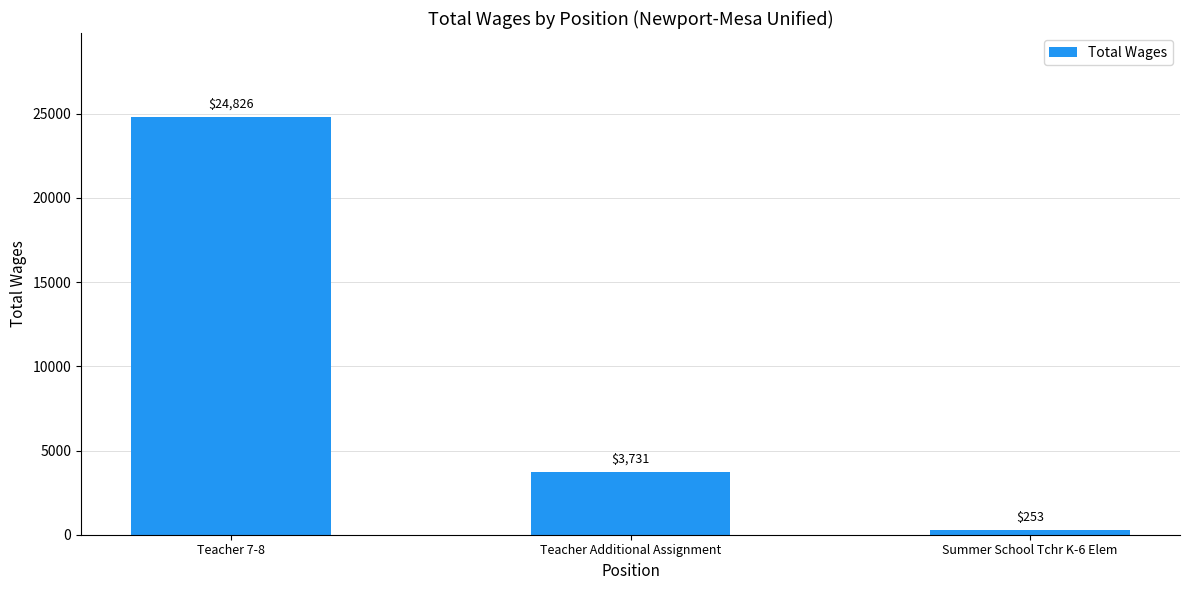

Rank the categories by value from highest to lowest.

Teacher 7-8, Teacher Additional Assignment, Summer School Tchr K-6 Elem